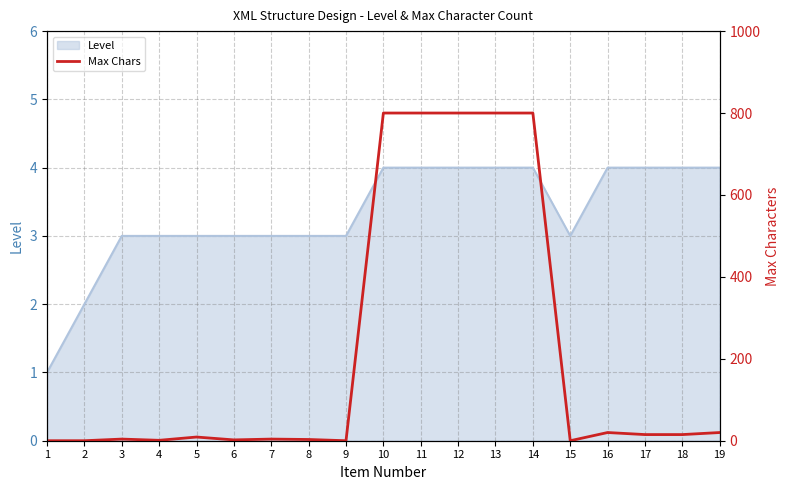

Reading right to left, list all the values displayed in this chart.

20	15	15	20	0	800	800	800	800	800	0	3	4	2	9	1	4	0	0